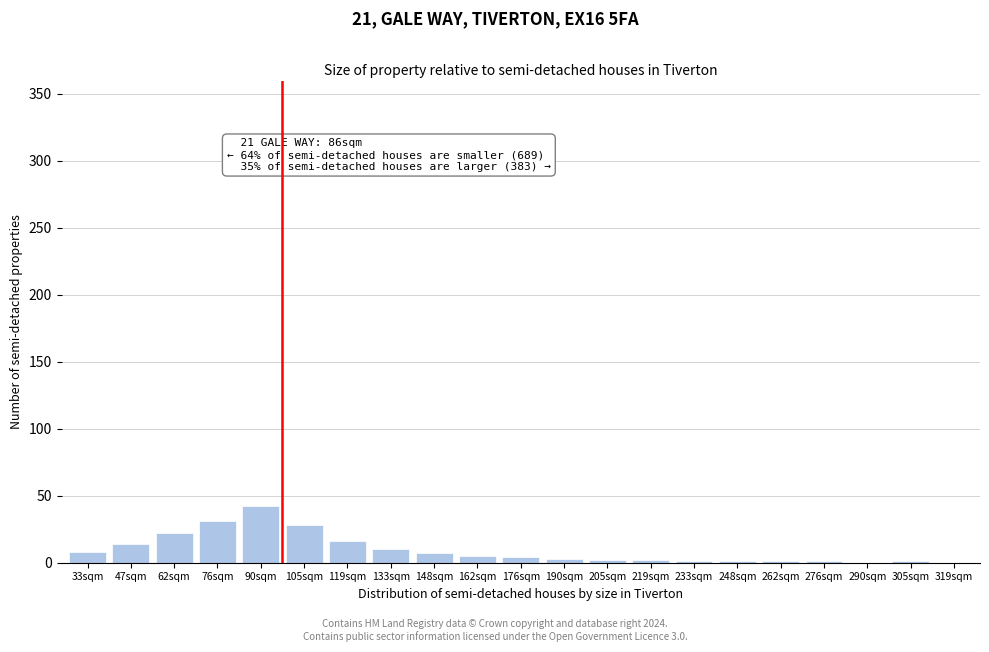

Which label corresponds to the largest value in the chart?

90sqm